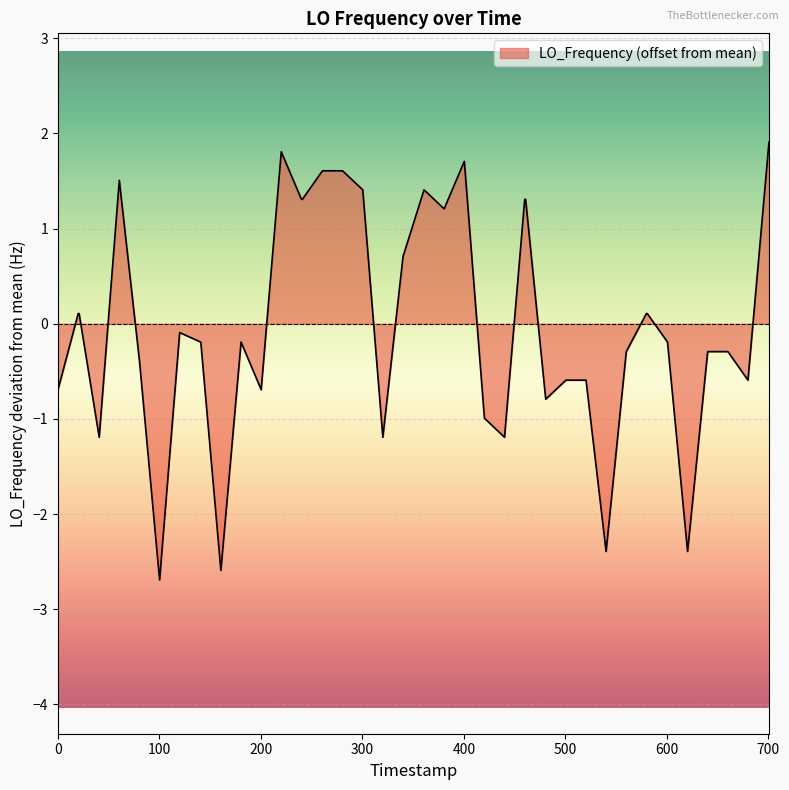

What is the smallest value displayed?

-2.7